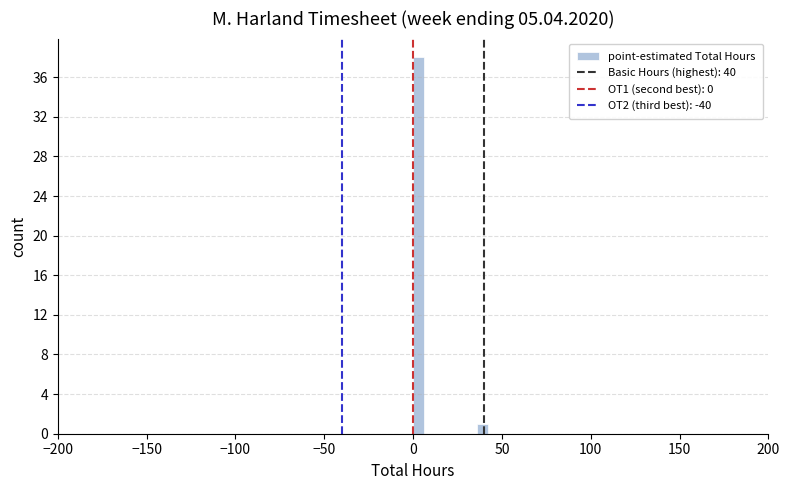

Read against the x-axis, roughly where is the centre of the tallest bar?

5